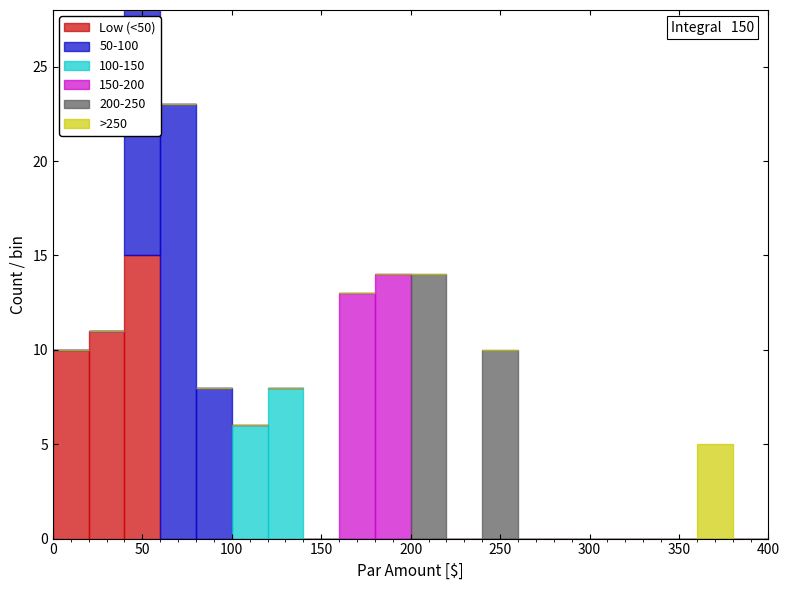

Which range on the x-axis has the tallest stacked bar (by total height)?

40 to 60